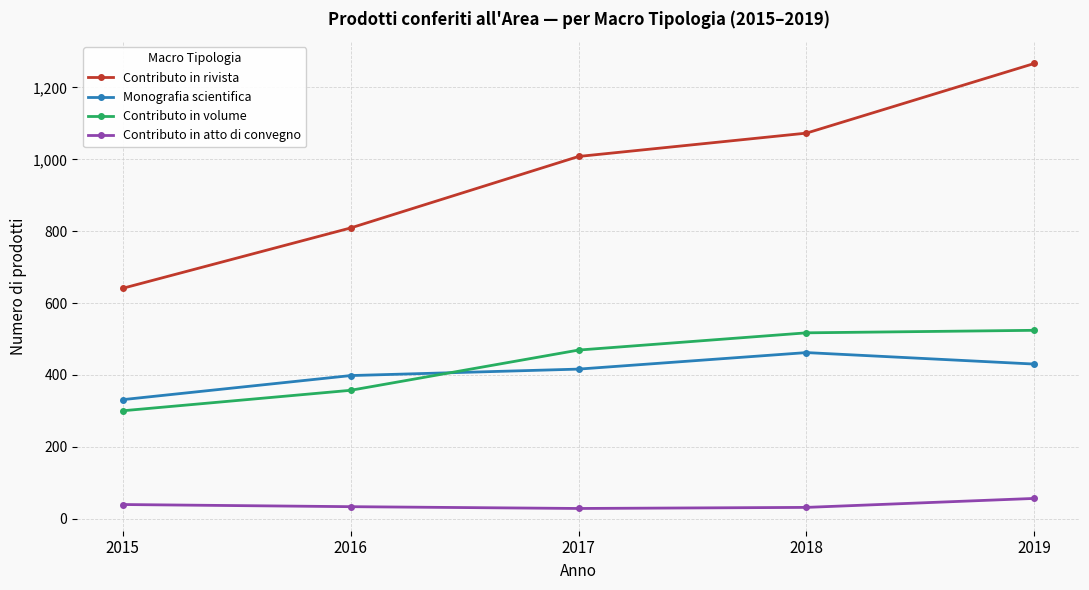

Where does the Contributo in atto di convegno series first go above 33?

2015